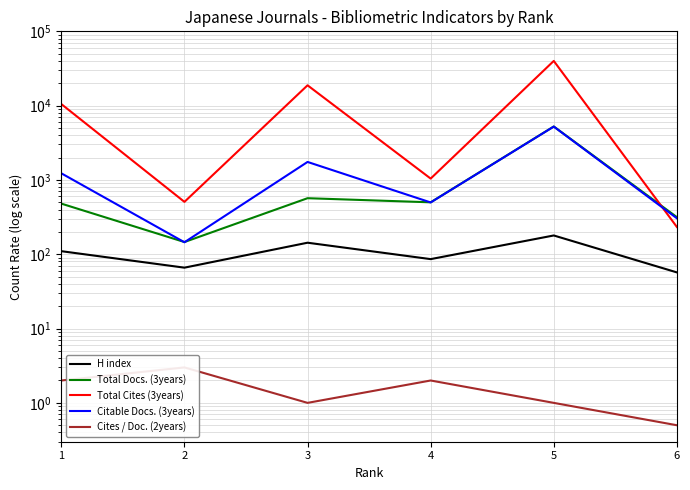

How many Cites / Doc. (2years) values are between 1 and 2?

4